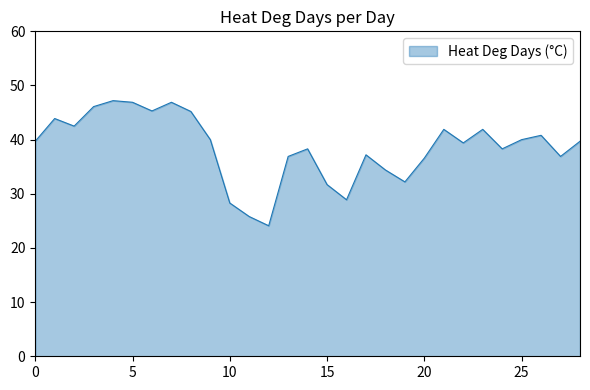

How many lines are shown in the chart?

1